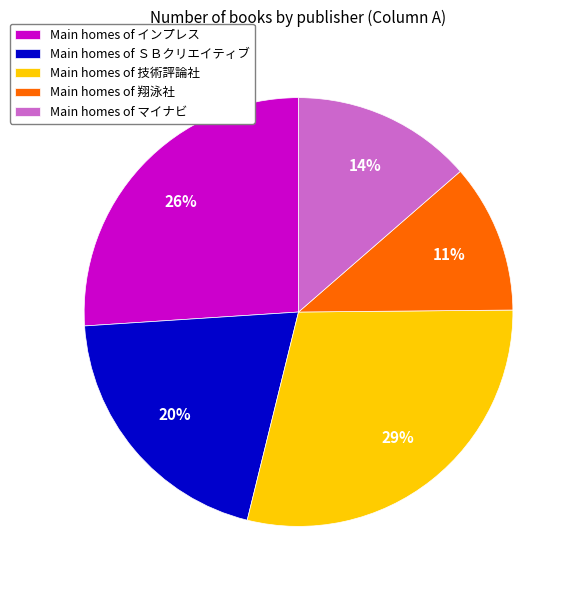

Which category has the smallest portion of the pie?

Main homes of 翔泳社